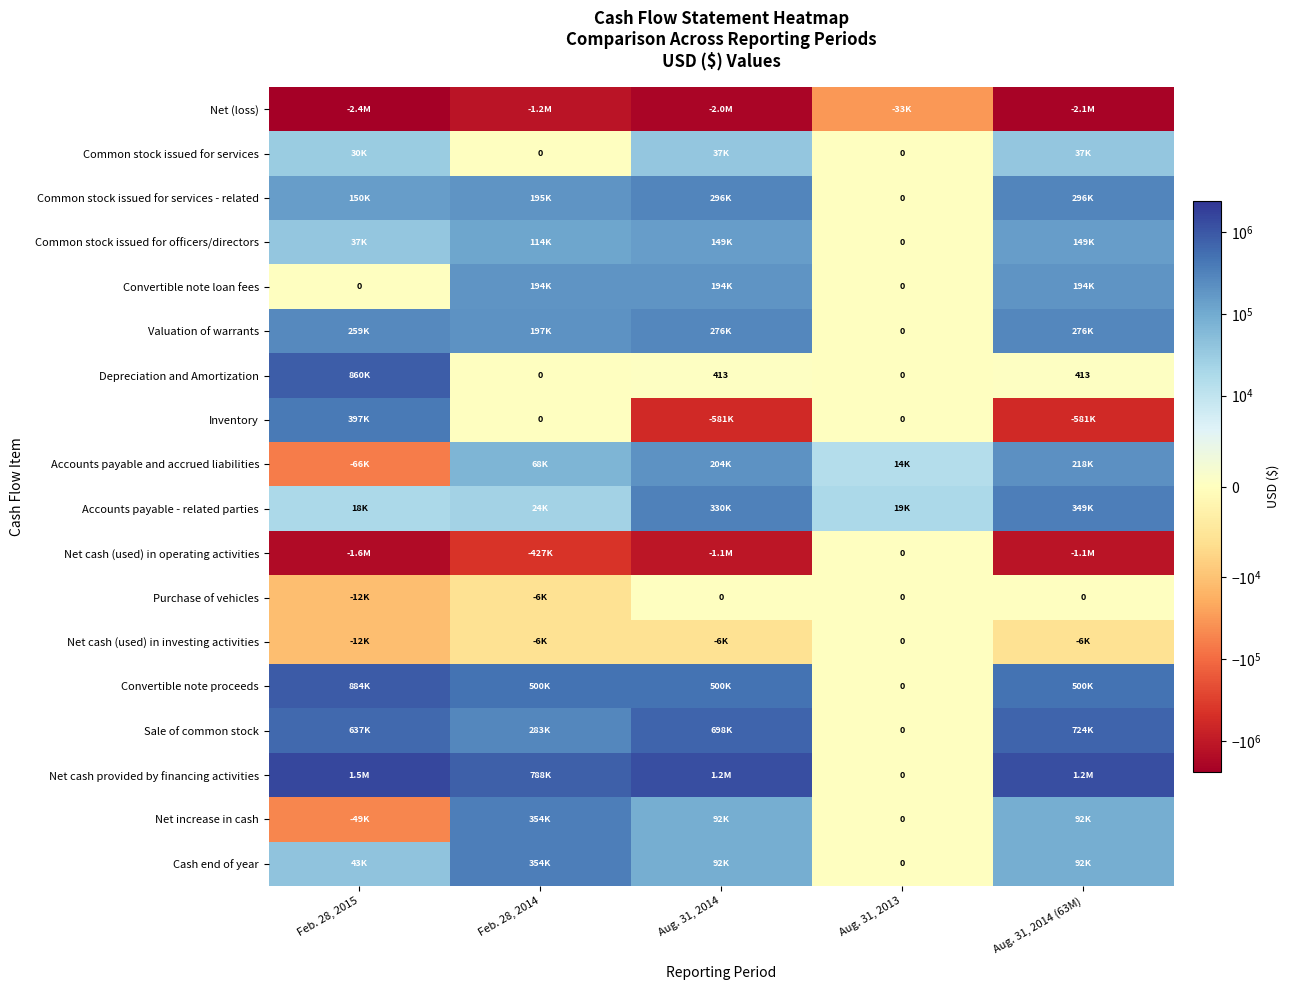

What is the sum of the Depreciation and Amortization values at Aug. 31, 2014 (63M) and Aug. 31, 2013?

413